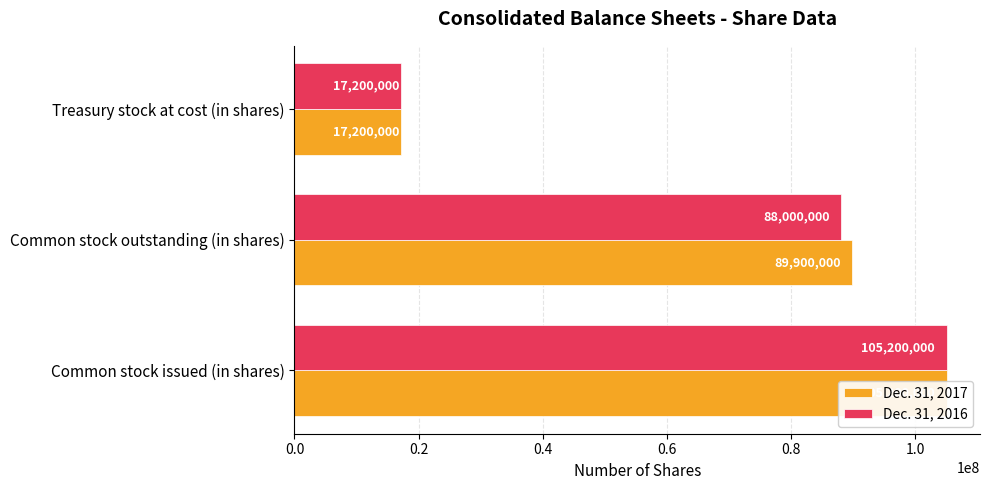

Which series has the widest spread of values?

Dec. 31, 2017